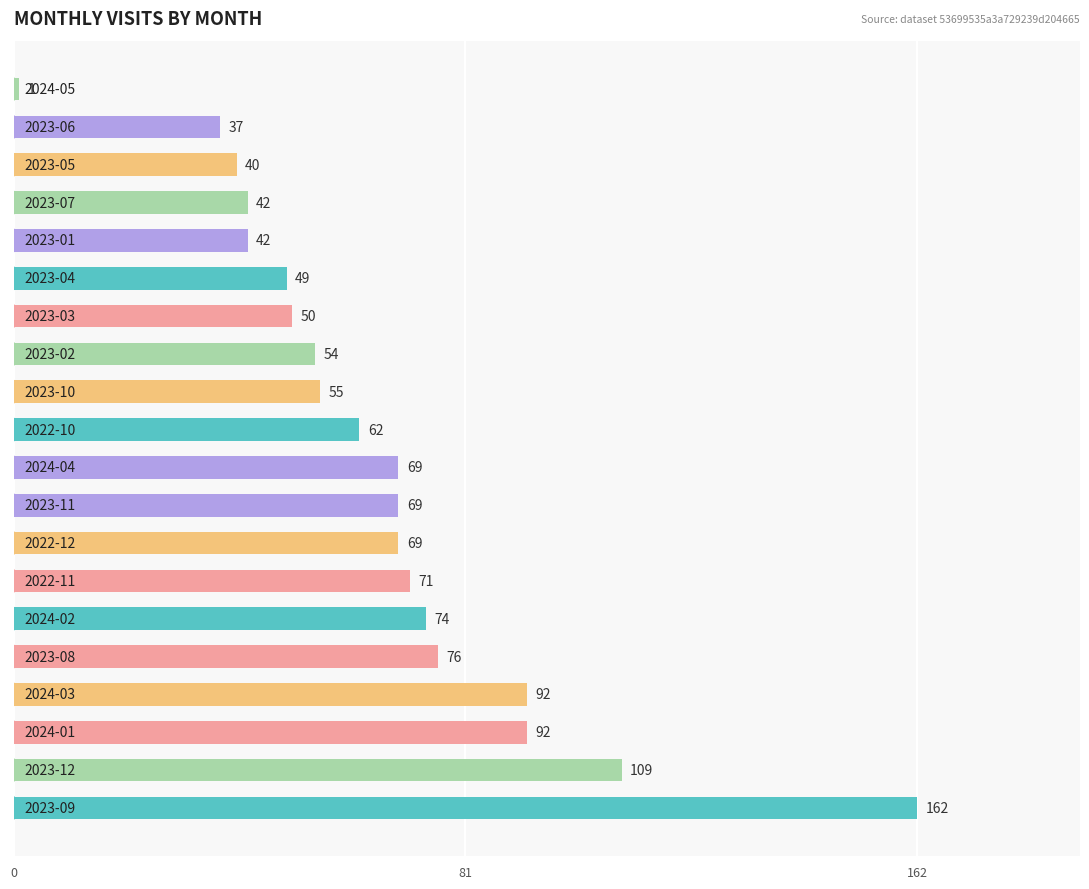

What is the difference between the maximum and minimum values?

161